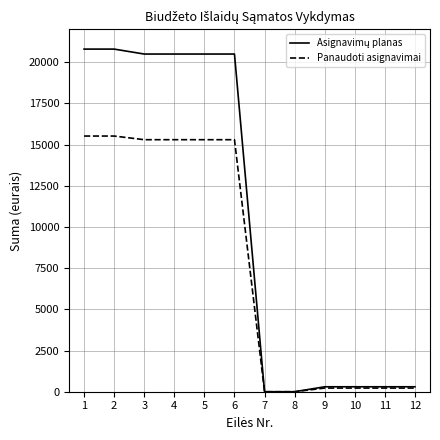

What is the spread (max minus min) of values at 5?

5200.0